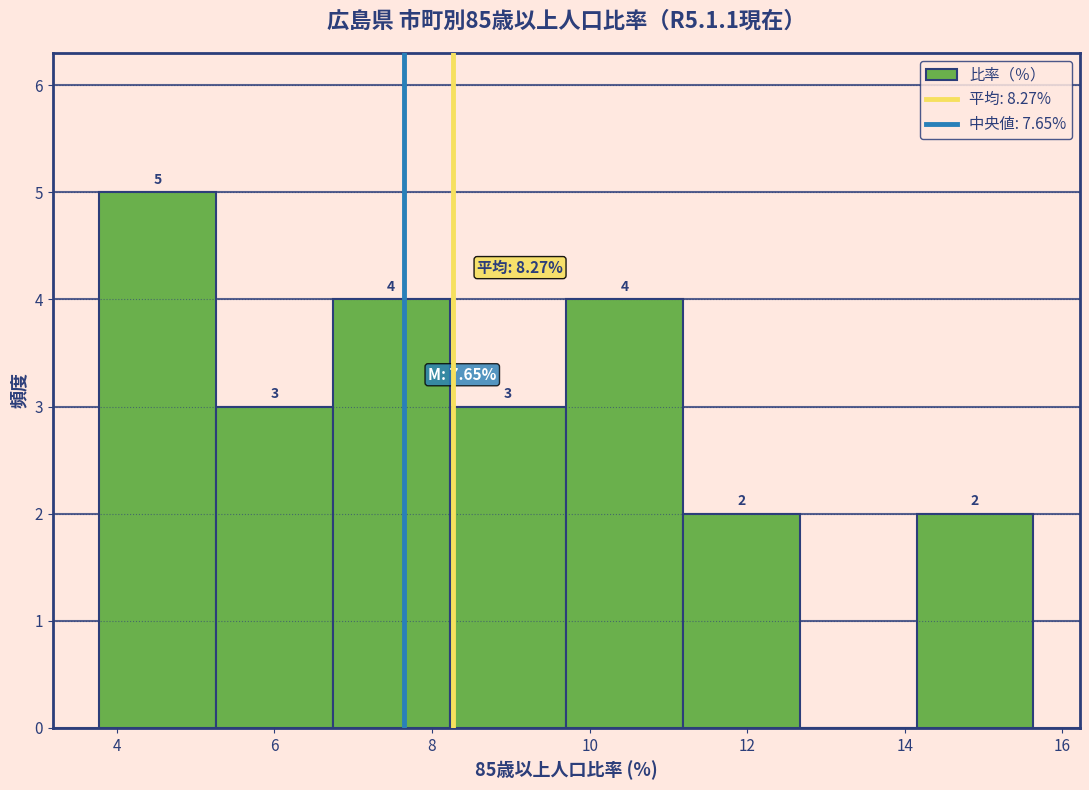

Which range on the x-axis has the tallest bar?

3.8 to 5.2